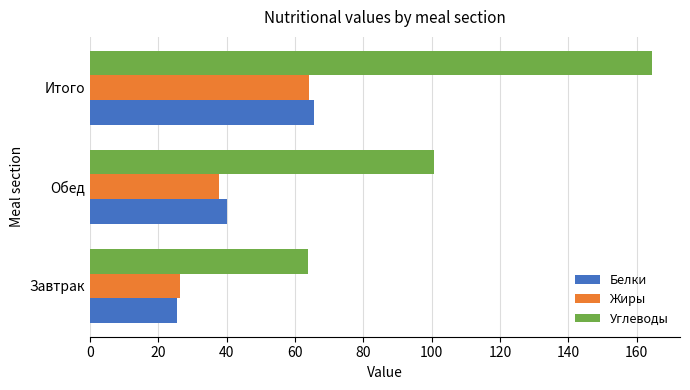

What is the maximum value shown in the chart?

164.4